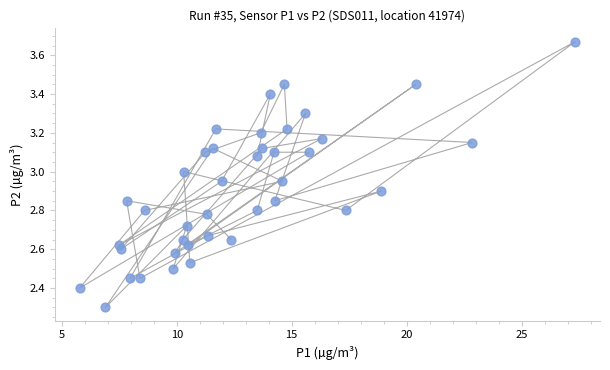

What is the range of X values (max minus min)?

21.5